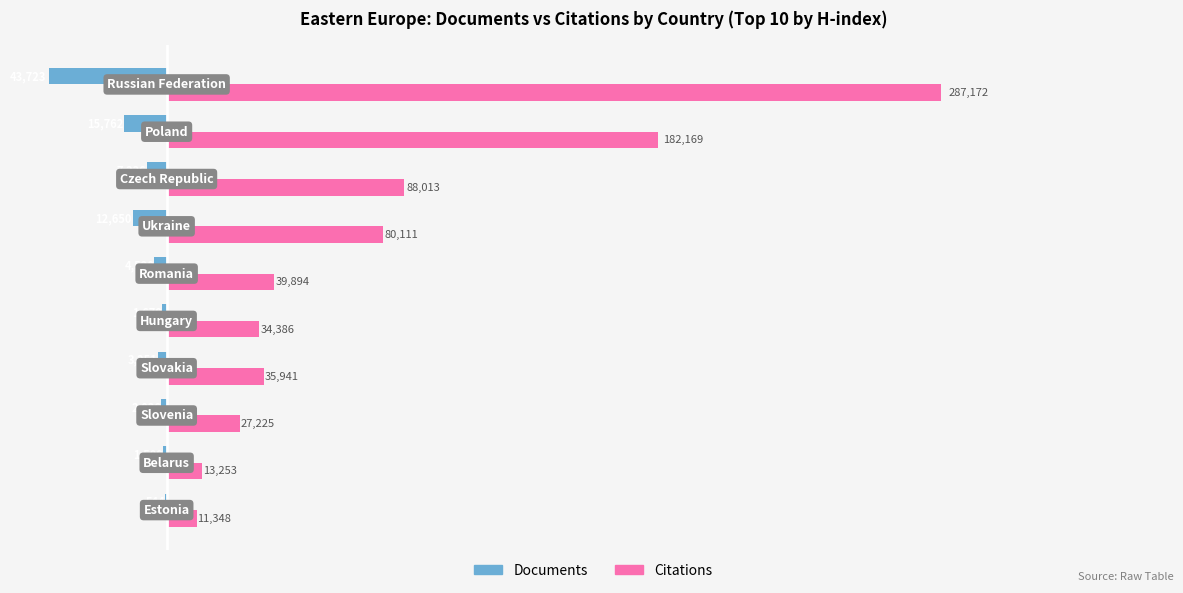

What is the maximum value for Citations?

287172